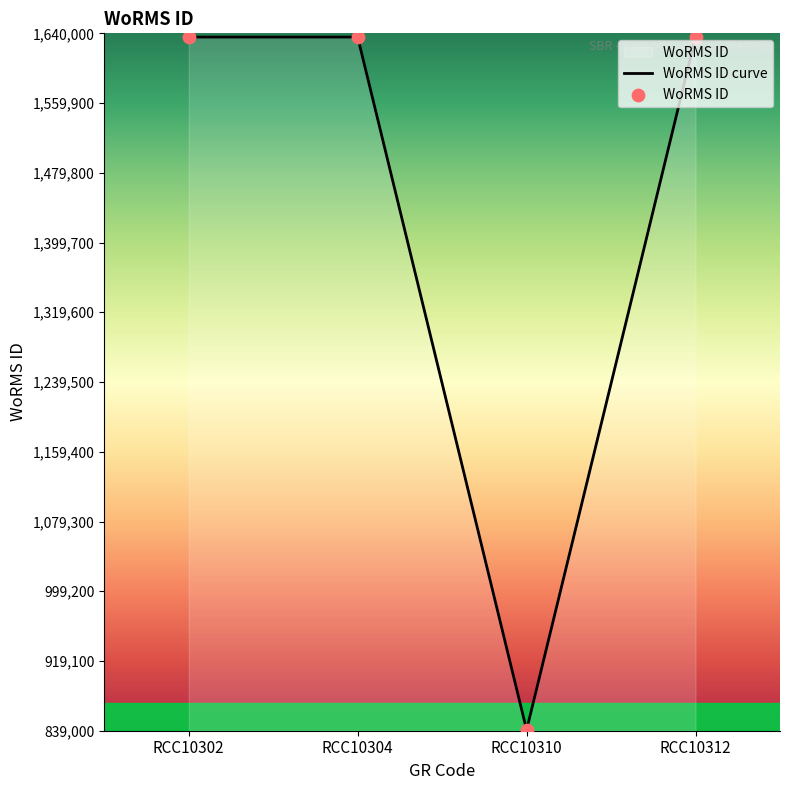

Which has a higher value, RCC10304 or RCC10302?

RCC10302